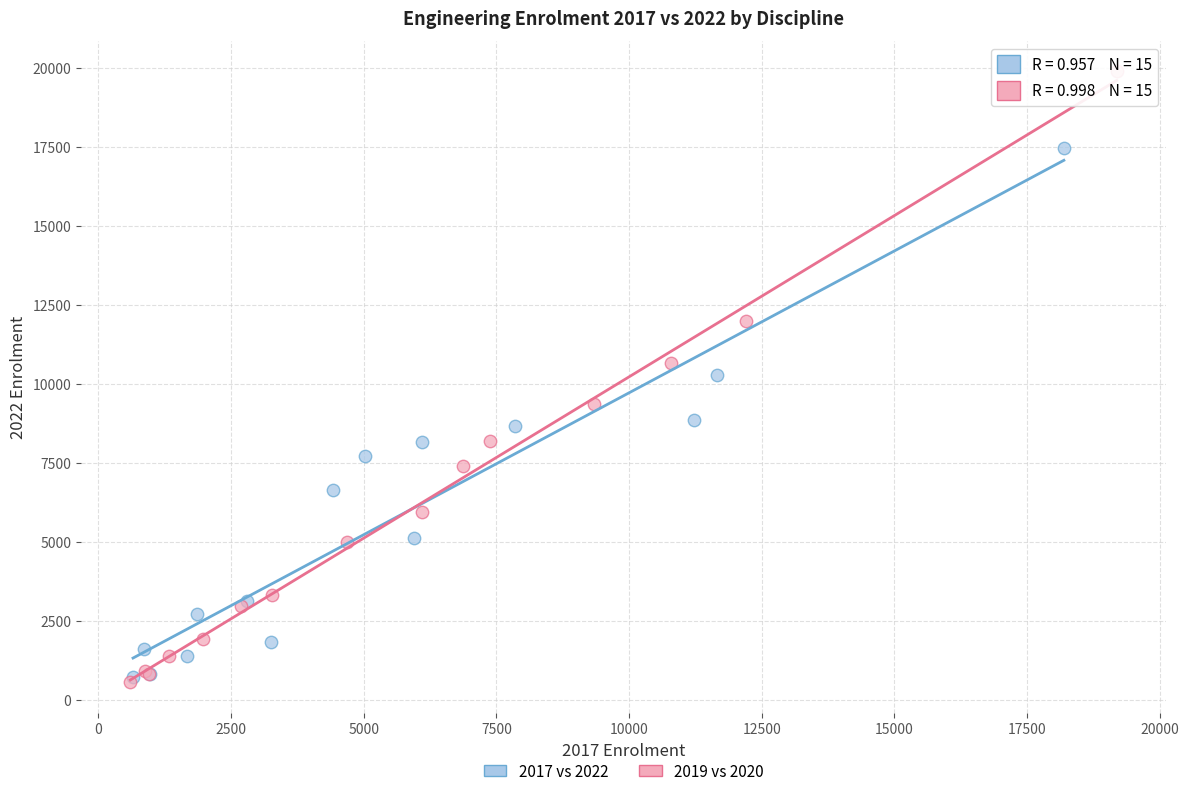

Which series reaches the maximum Y coordinate?

2019 vs 2020